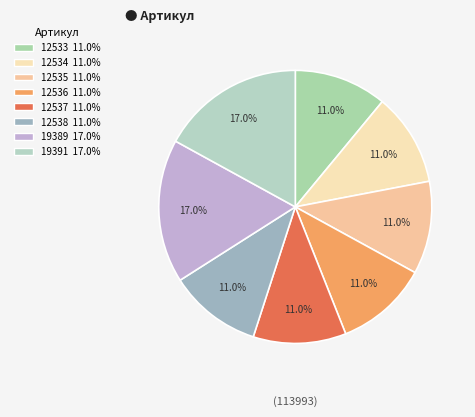

Count the number of slices in the pie.

8